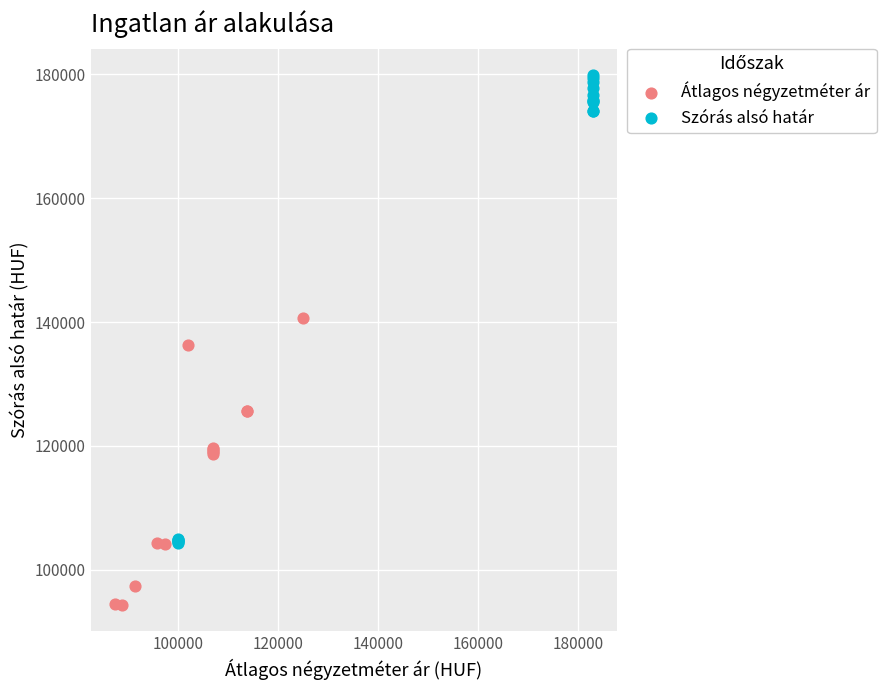

Which series reaches the maximum Y coordinate?

Szórás alsó határ